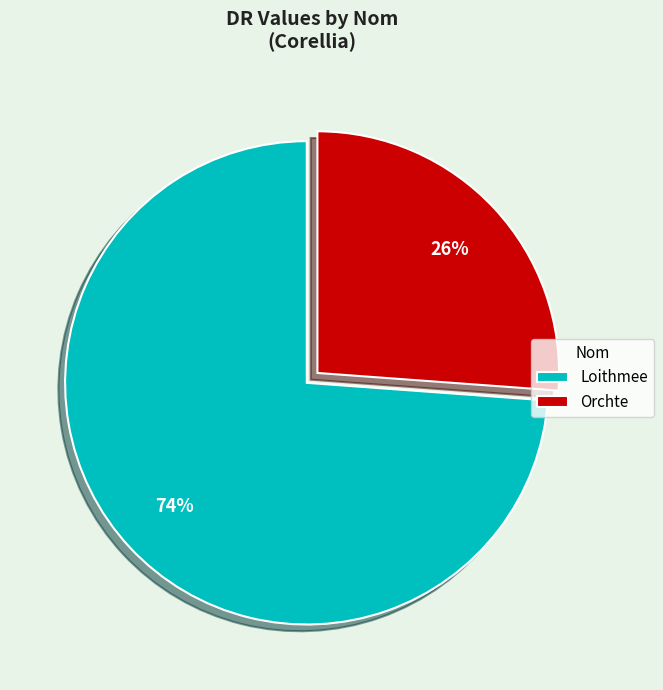

Which category has the smallest portion of the pie?

Orchte